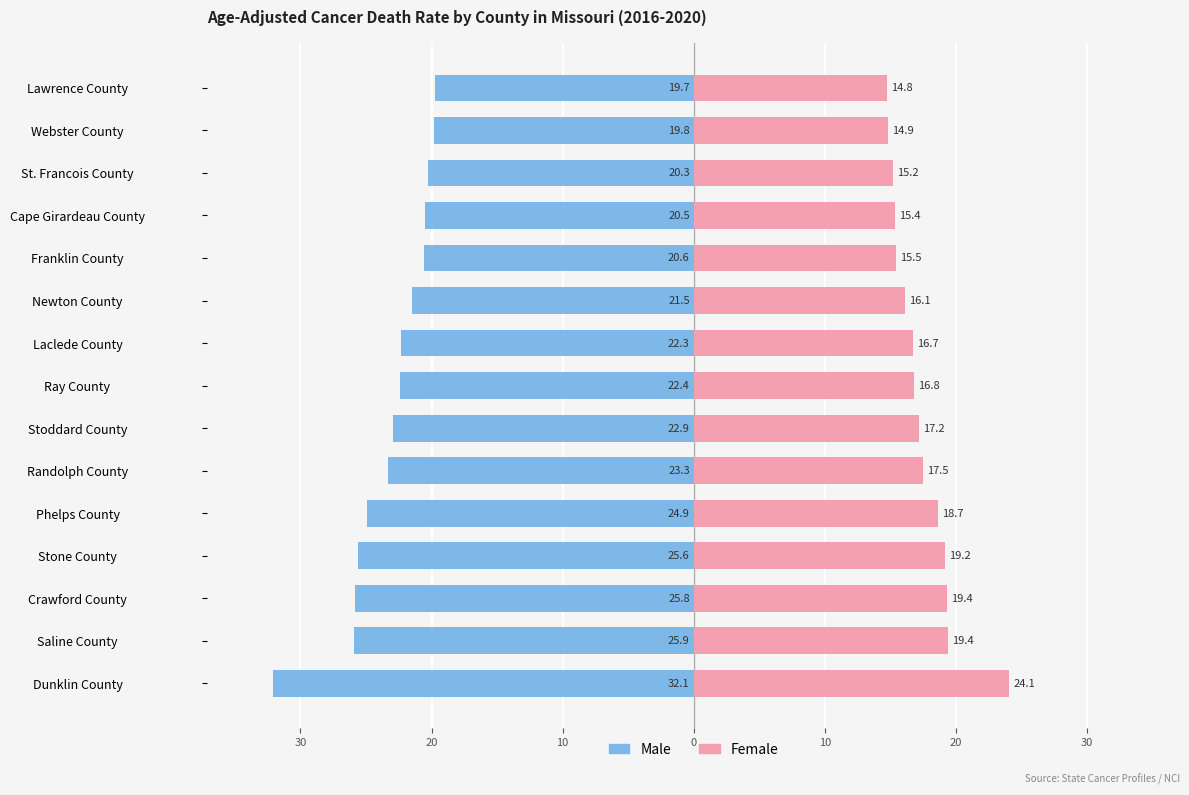

At how many categories does at least one series exceed 8?

15